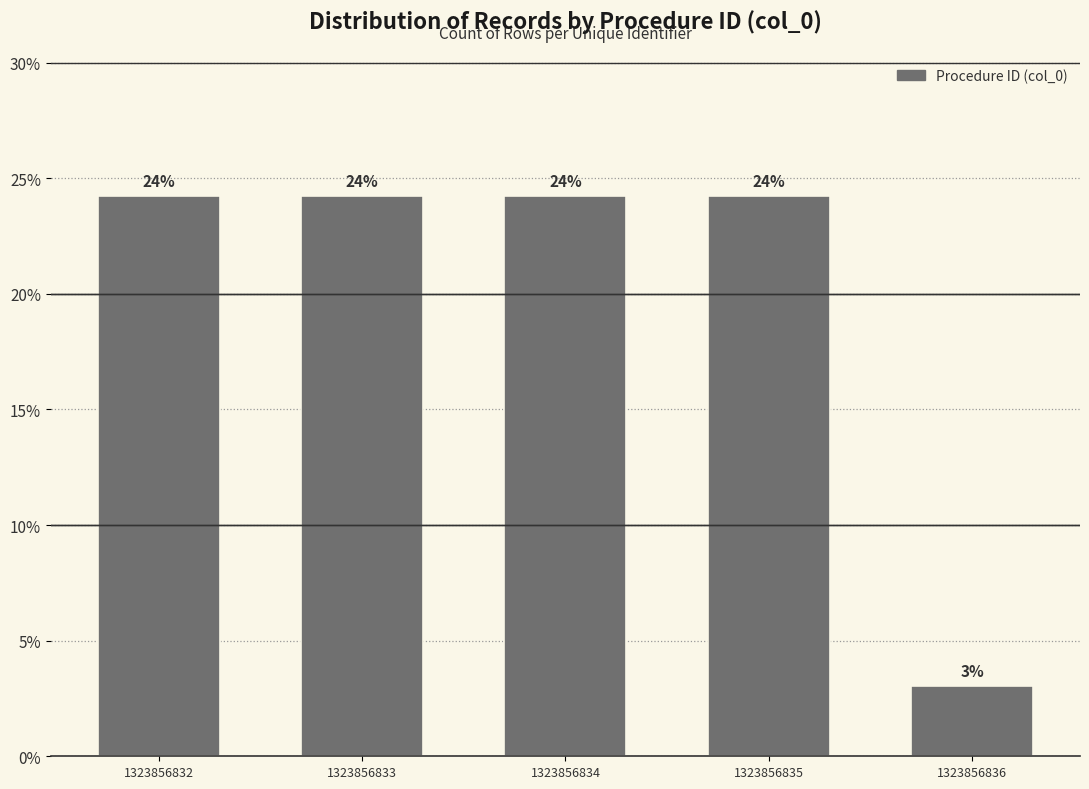

Does the chart contain any negative values?

No